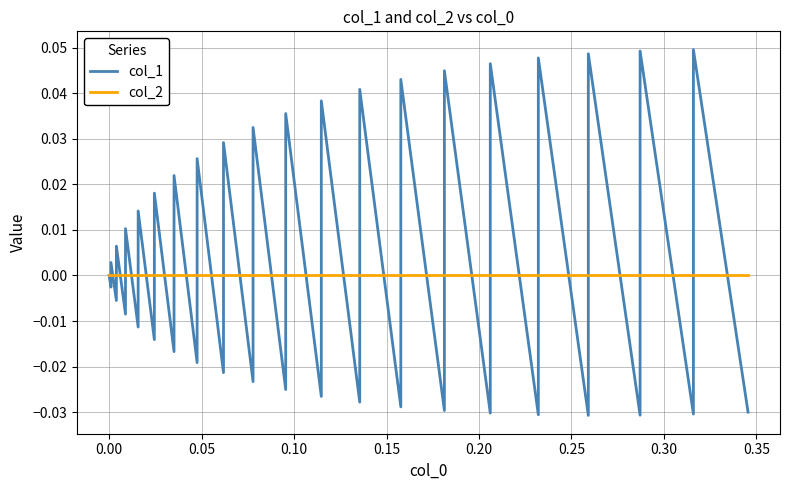

How many data points in col_1 are above 0?

19